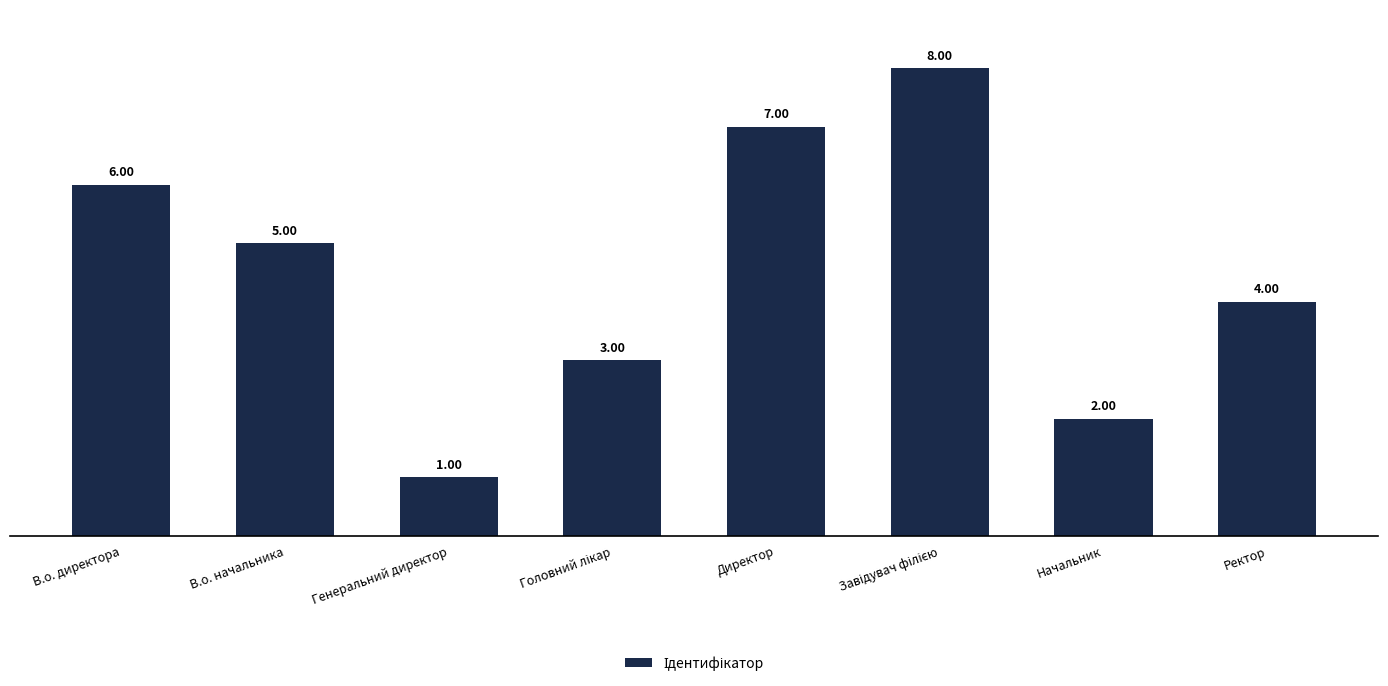

What is the change in value from Директор to Начальник?

-5